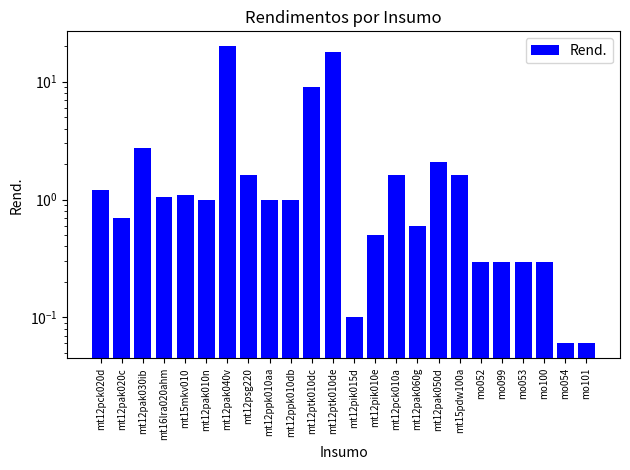

Reading right to left, extract all data points from this chart.

0.1	0.1	0.3	0.3	0.3	0.3	1.6	2.1	0.6	1.6	0.5	0.1	18.0	9.0	1.0	1.0	1.6	20.0	1.0	1.1	1.1	2.8	0.7	1.2